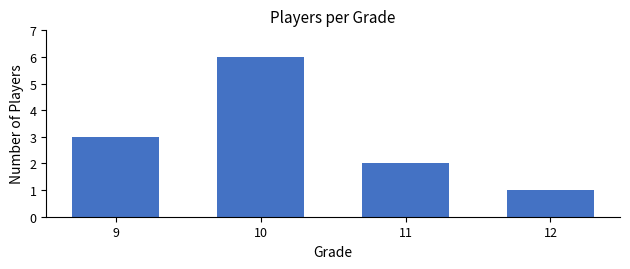

What is the difference between the maximum and second lowest values?

4